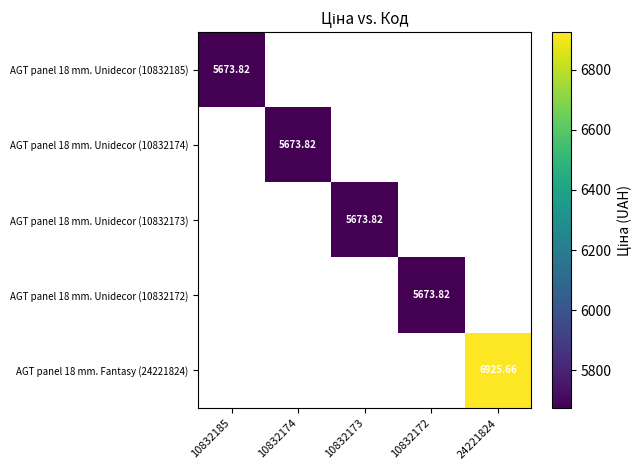

Which series has the largest range (max minus min)?

AGT panel 18 mm. Unidecor (10832185)